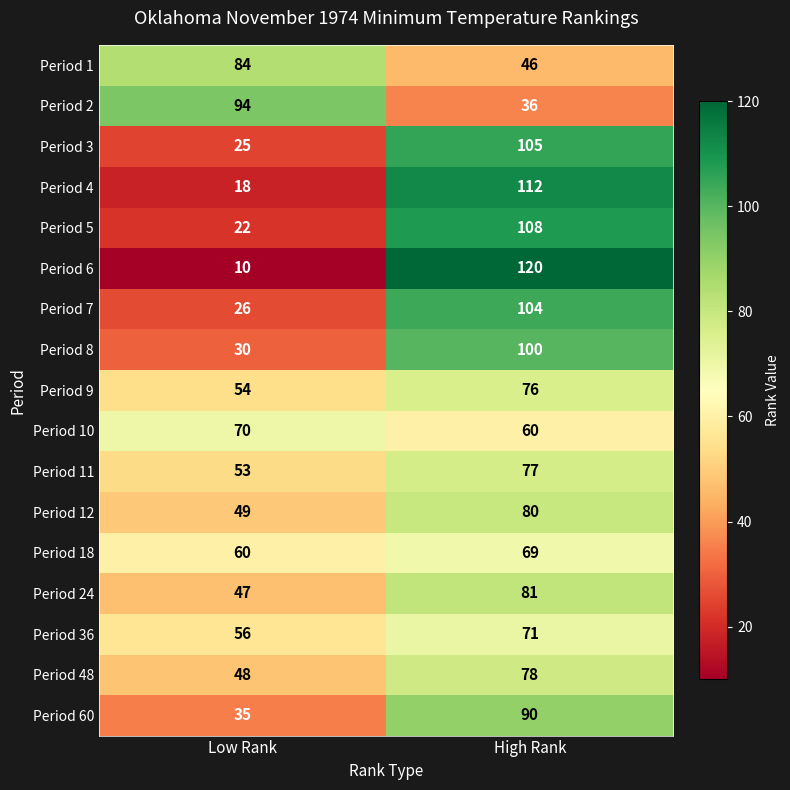

True or false: Period 10 has a value of 60 at High Rank.

True